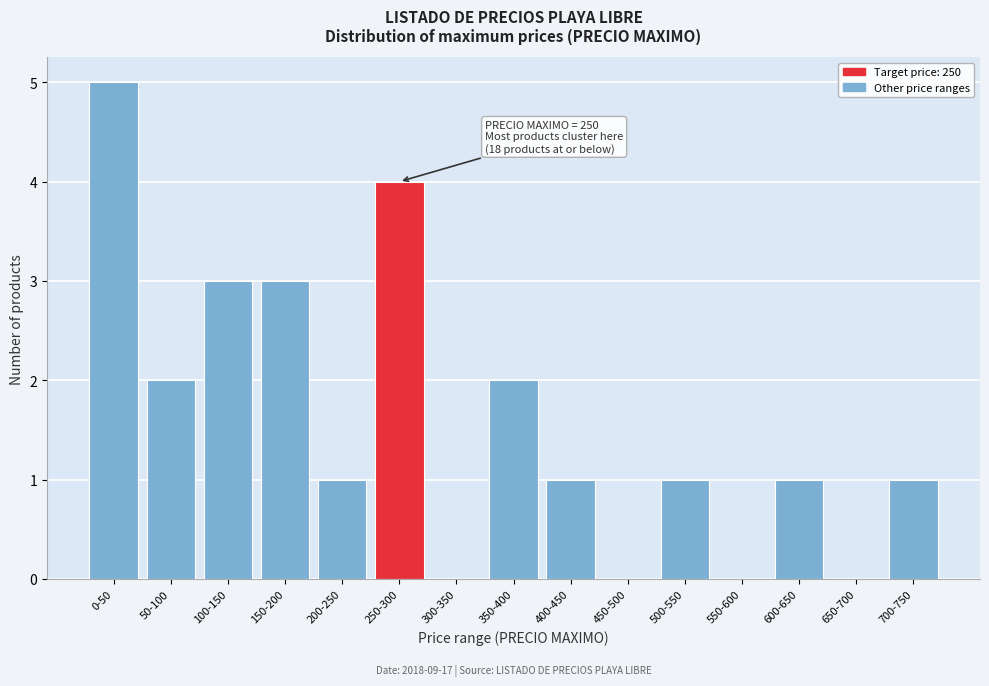

Reading left to right, transcribe all the data shown in this chart.

0-50=5	50-100=2	100-150=3	150-200=3	200-250=1	250-300=4	300-350=0	350-400=2	400-450=1	450-500=0	500-550=1	550-600=0	600-650=1	650-700=0	700-750=1